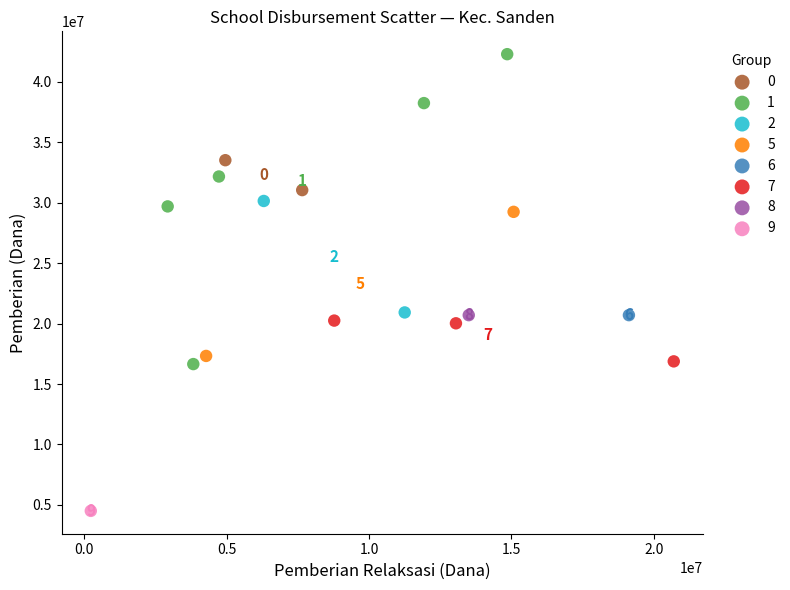

What are all the series names shown in the legend?

0, 1, 2, 5, 6, 7, 8, 9